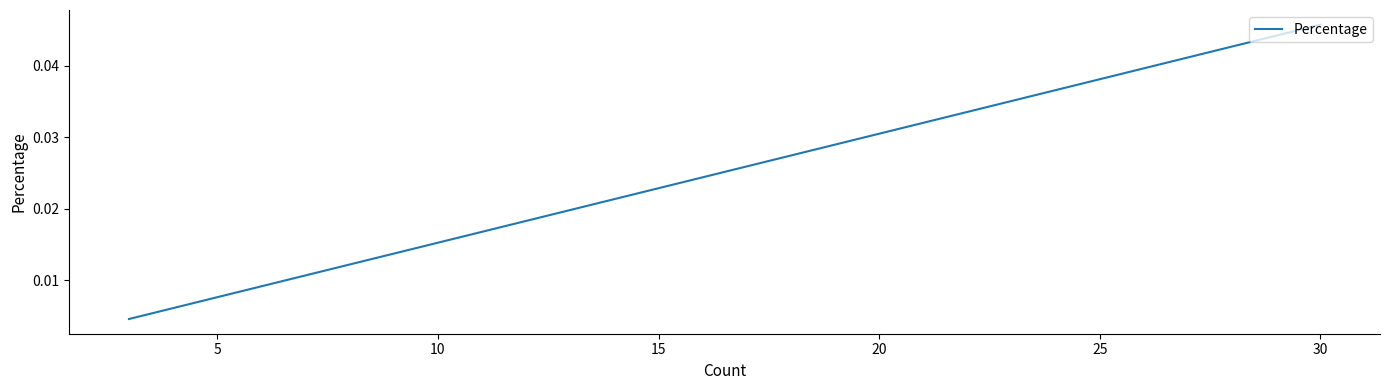

How many lines are shown in the chart?

1